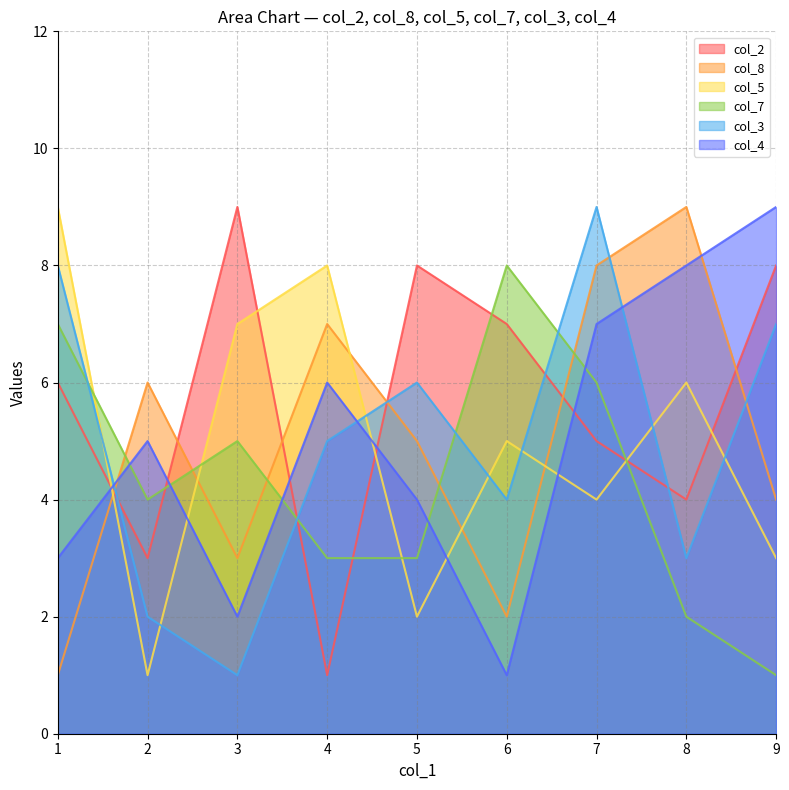

What is the sum of the col_5 values at 3 and 1?

16